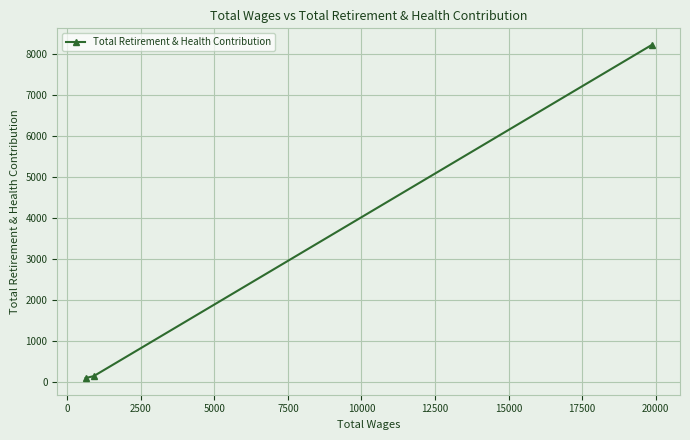

How many lines are shown in the chart?

1